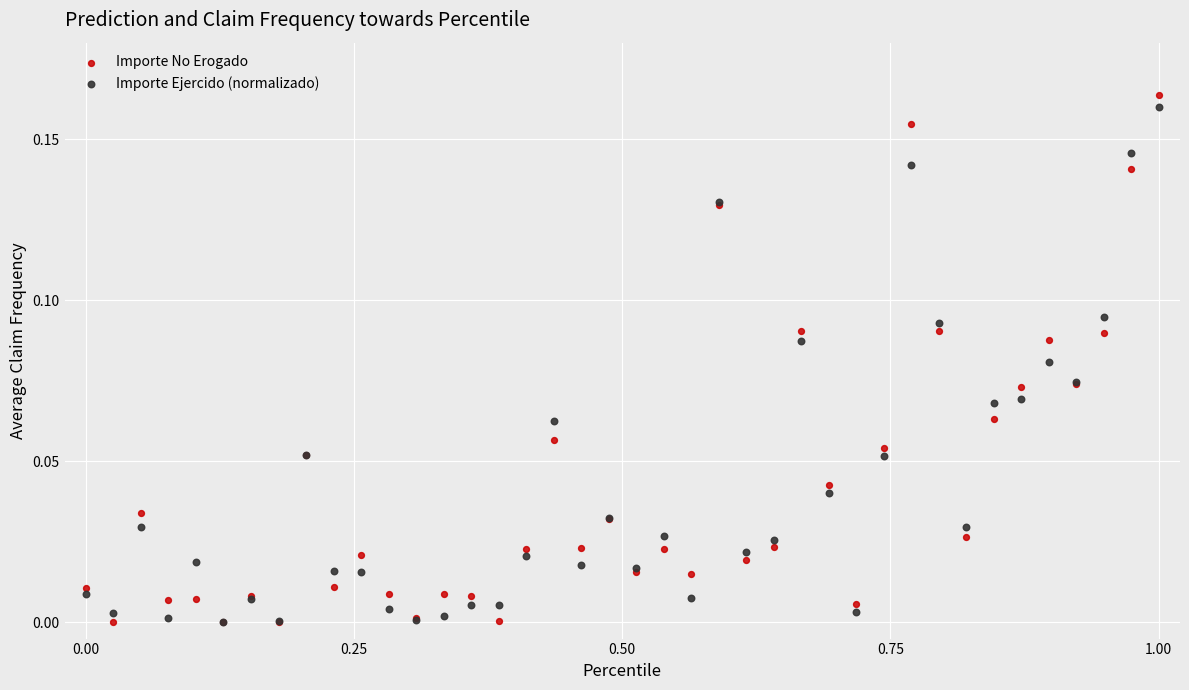

Which series reaches the maximum Y coordinate?

Importe No Erogado